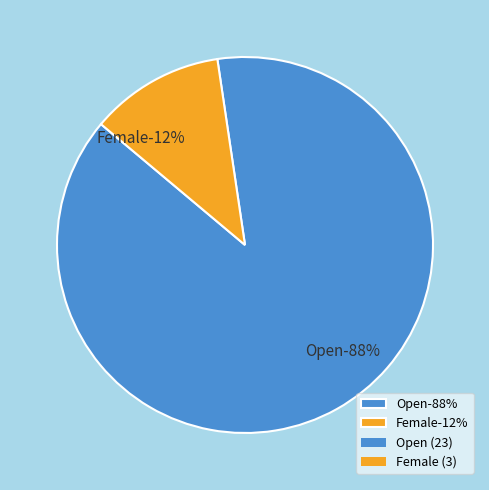

The Junior/Espoir slice represents 1% of the pie. True or false?

False